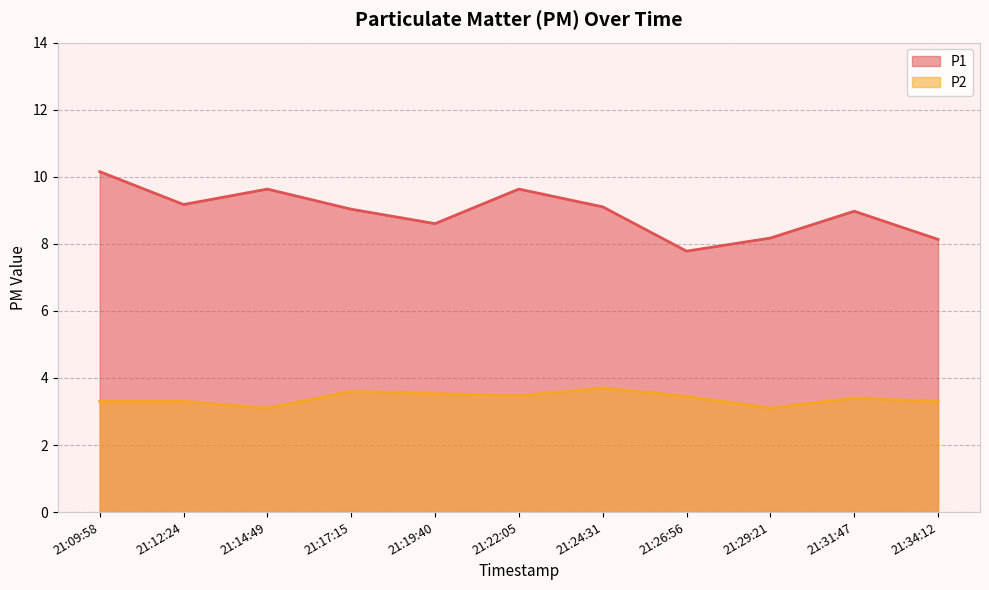

How many P2 values are between 3 and 4?

11